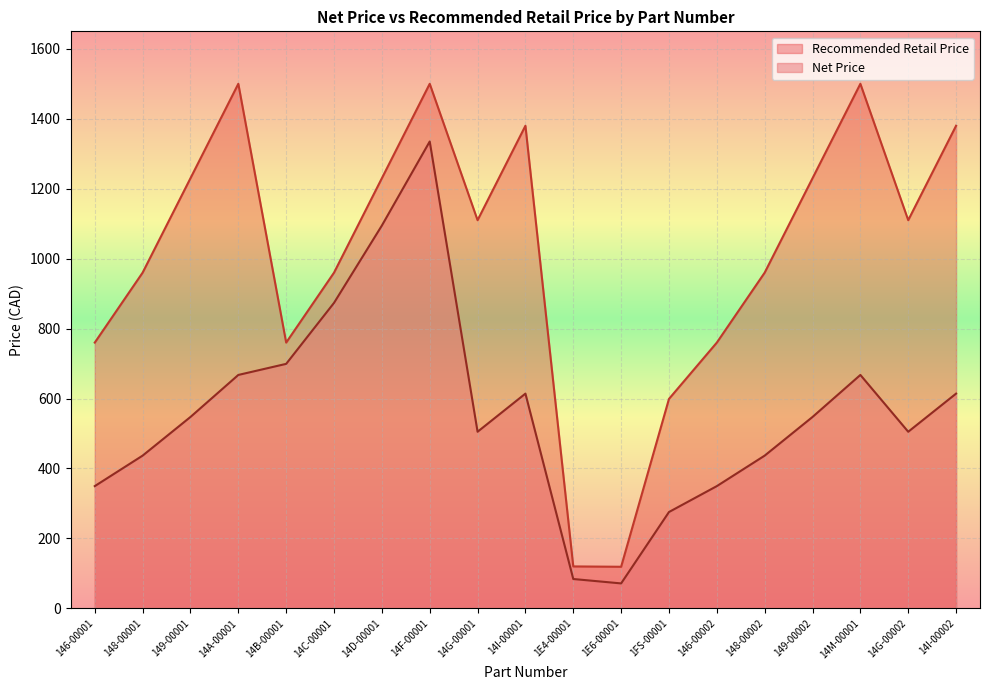

How many values in the Net Price series are below 547?

9